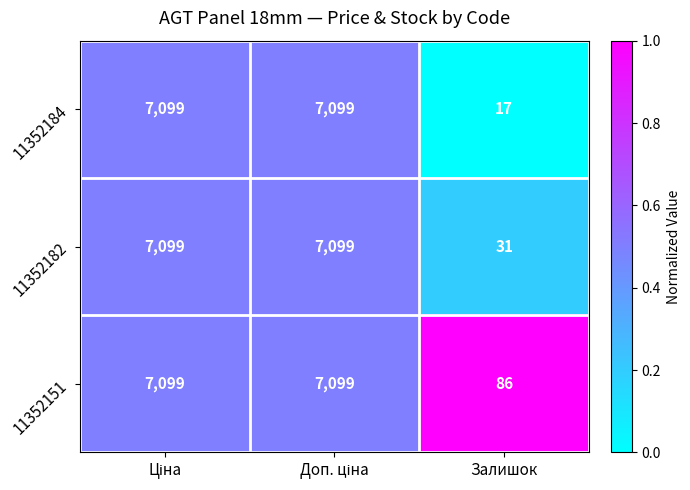

How many data points does each series have?

3